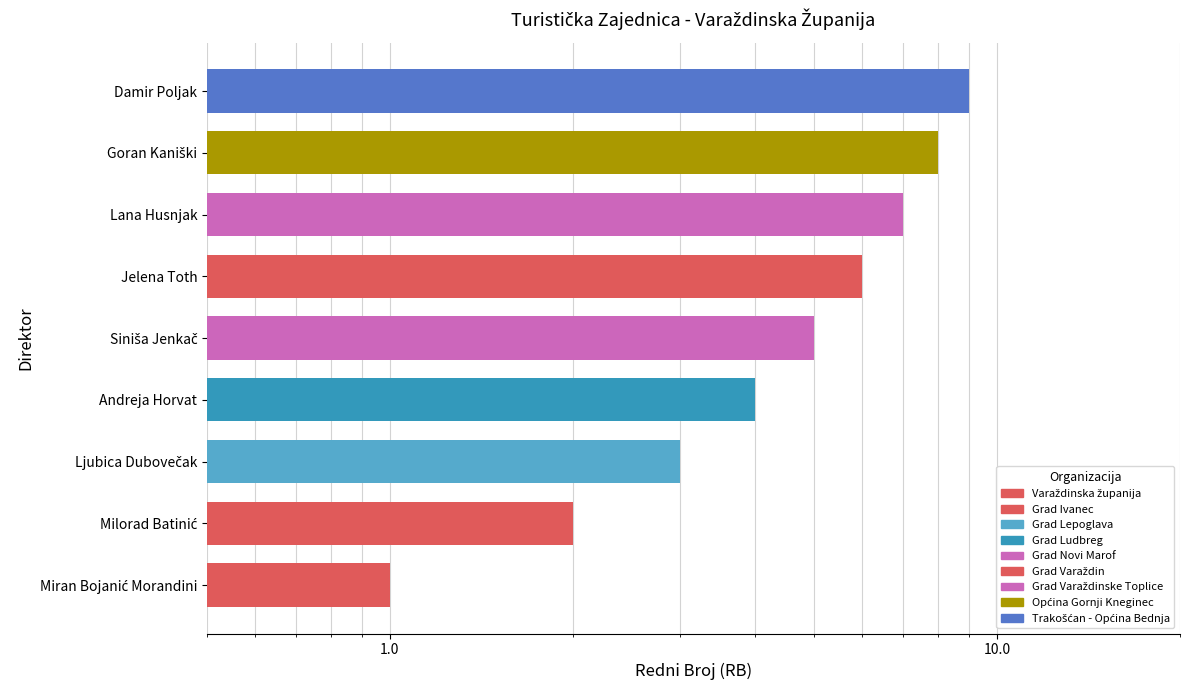

The value at Lana Husnjak is 3. True or false?

False